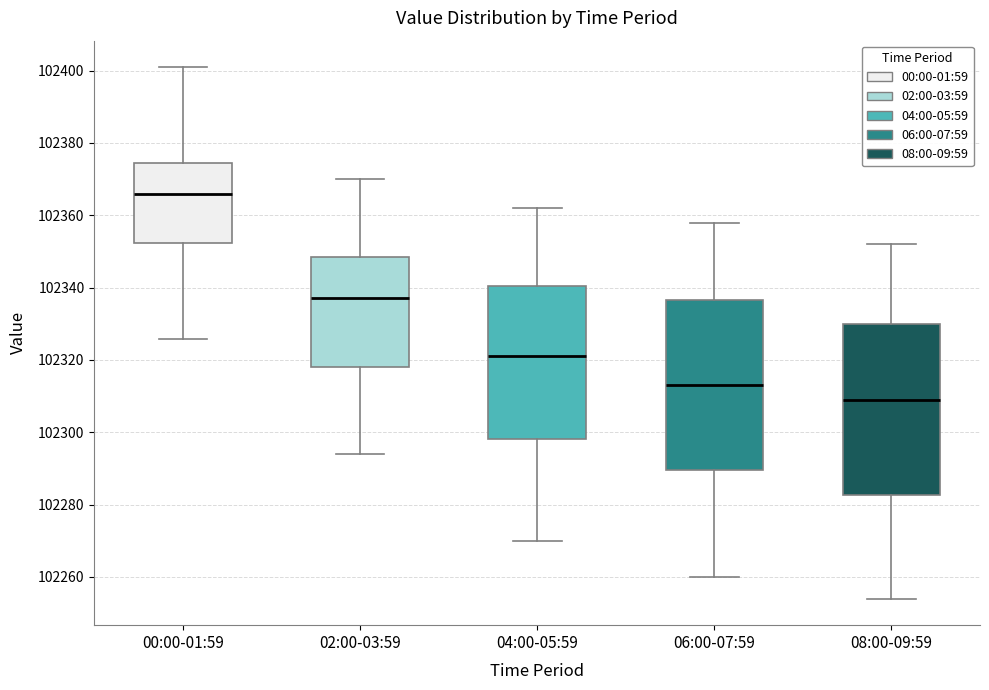

Reading left to right, read every box against the y-axis: the position of its median line, the range the box covers, and the ends of its whiskers. The values are not printed on the chart, so give them approximately, as read against the axis.

00:00-01:59: median 102366, box 102352 to 102374, whiskers 102326 to 102400
02:00-03:59: median 102338, box 102318 to 102348, whiskers 102294 to 102370
04:00-05:59: median 102322, box 102298 to 102340, whiskers 102270 to 102362
06:00-07:59: median 102314, box 102290 to 102336, whiskers 102260 to 102358
08:00-09:59: median 102310, box 102282 to 102330, whiskers 102254 to 102352